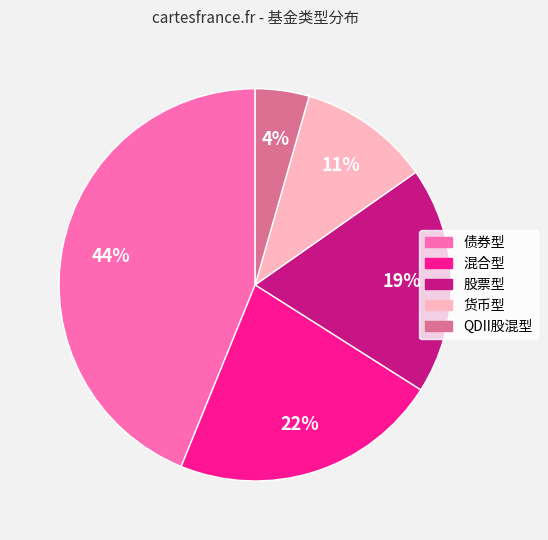

Is the sum of 货币型 and QDII股混型 greater than half?

No